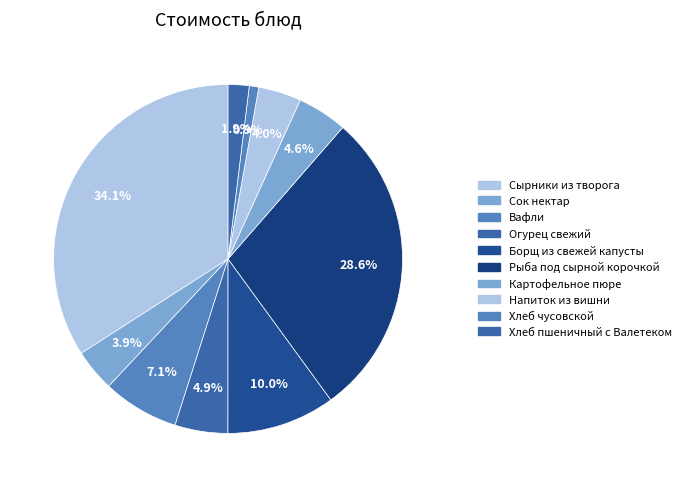

To the nearest percent, what portion does Напиток из вишни represent?

4%